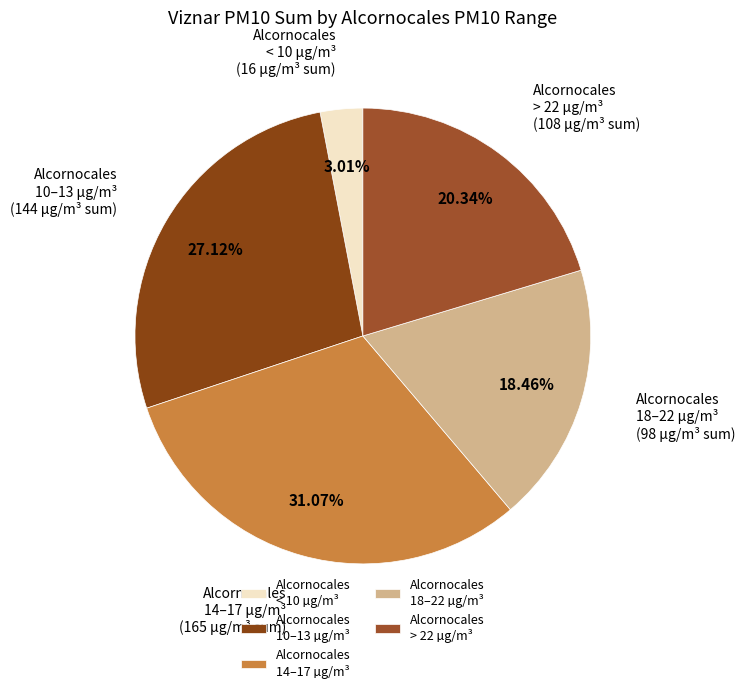

How many segments does this pie chart have?

5